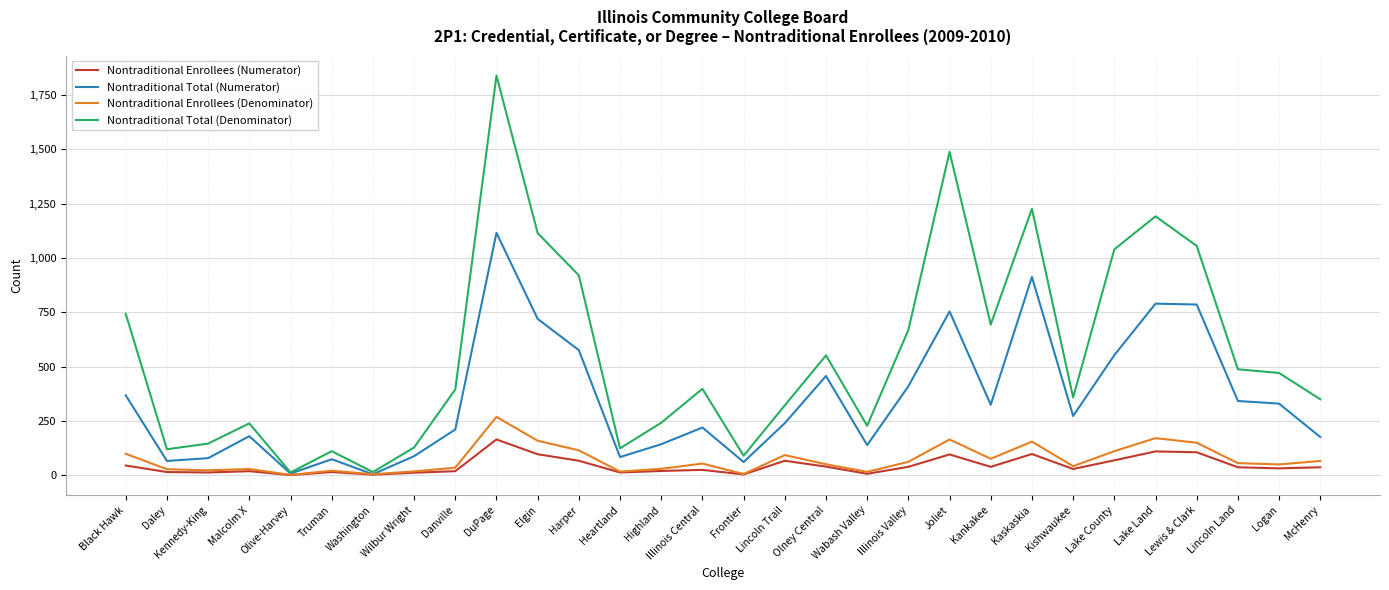

At which category is the sum across all series the highest?

DuPage